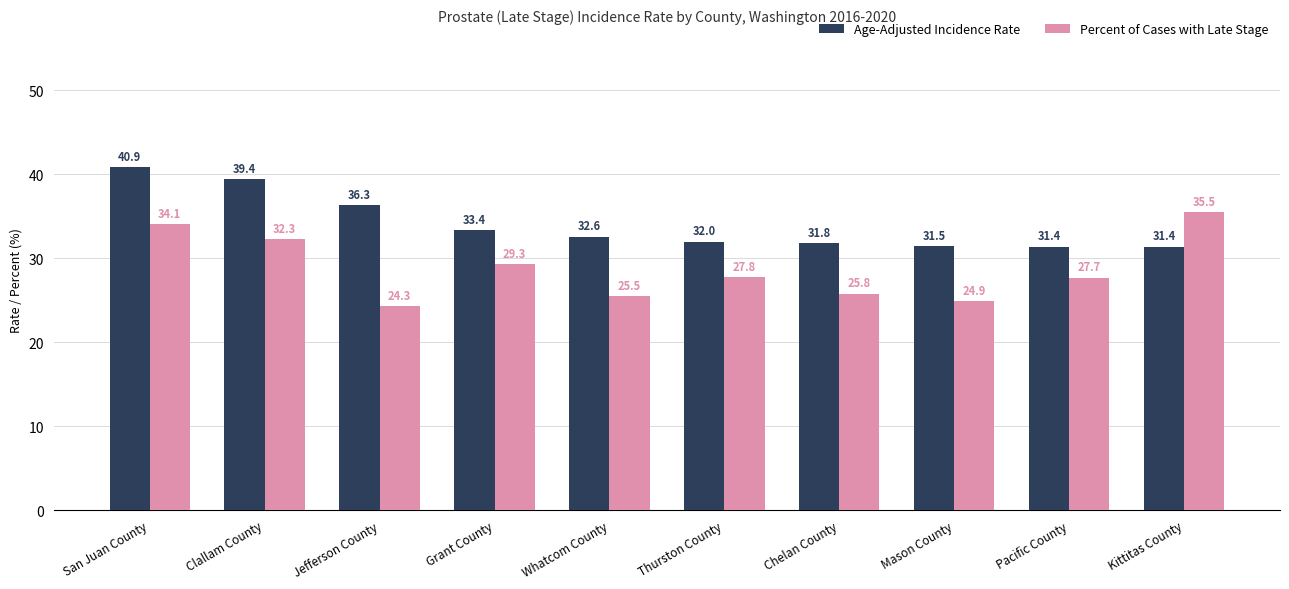

At which label does Percent of Cases with Late Stage first exceed 27?

San Juan County